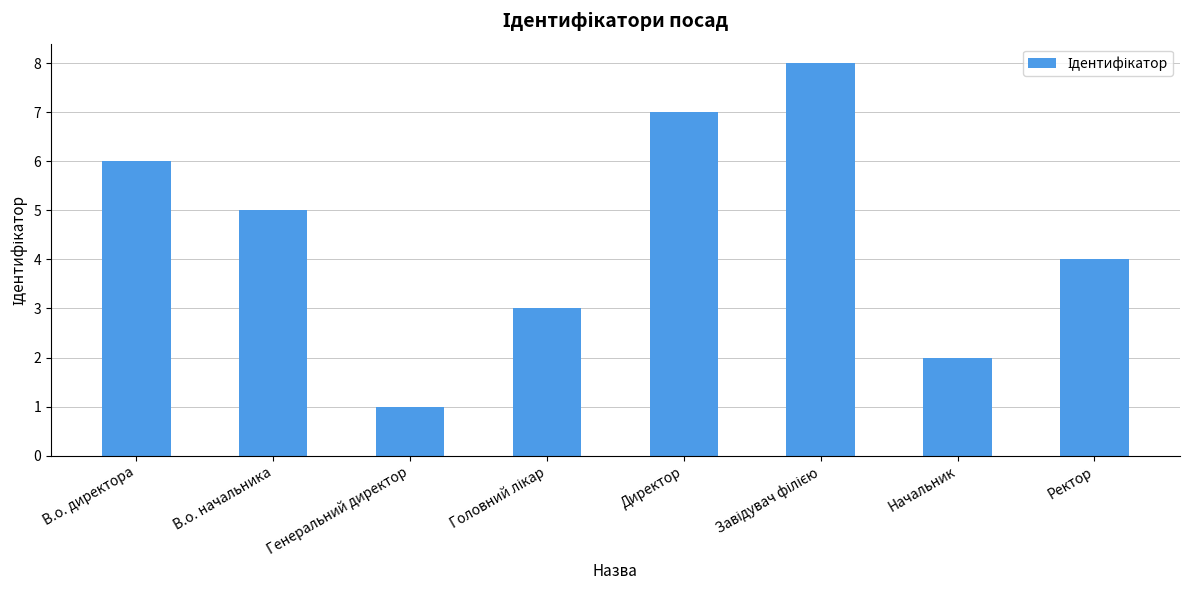

How many categories are shown in the chart?

8